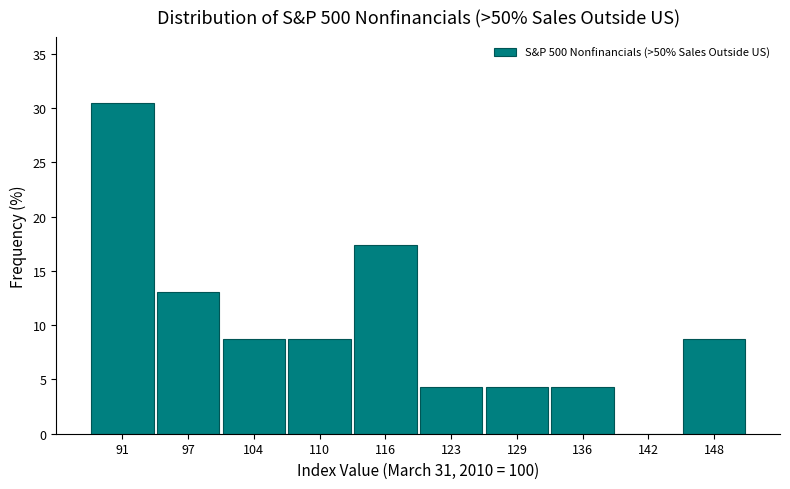

What is the height of the bar covering 132 to 139 on the x-axis? Neither the bar edges nor the heights are printed on the chart, so give them approximately, as read against the axes.

4.5